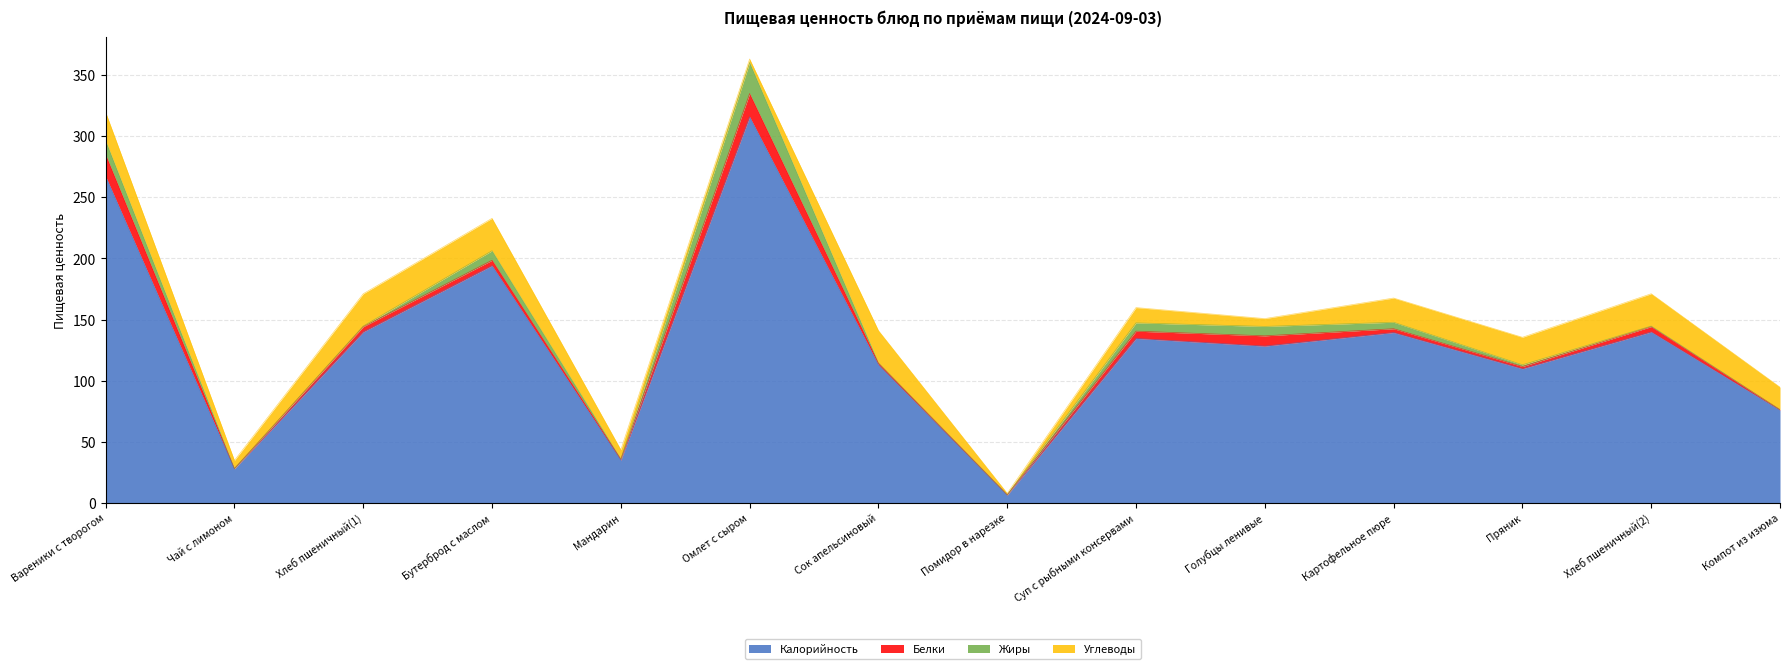

Is the value of Жиры at Хлеб пшеничный(1) greater than the value of Калорийность at Омлет с сыром?

No